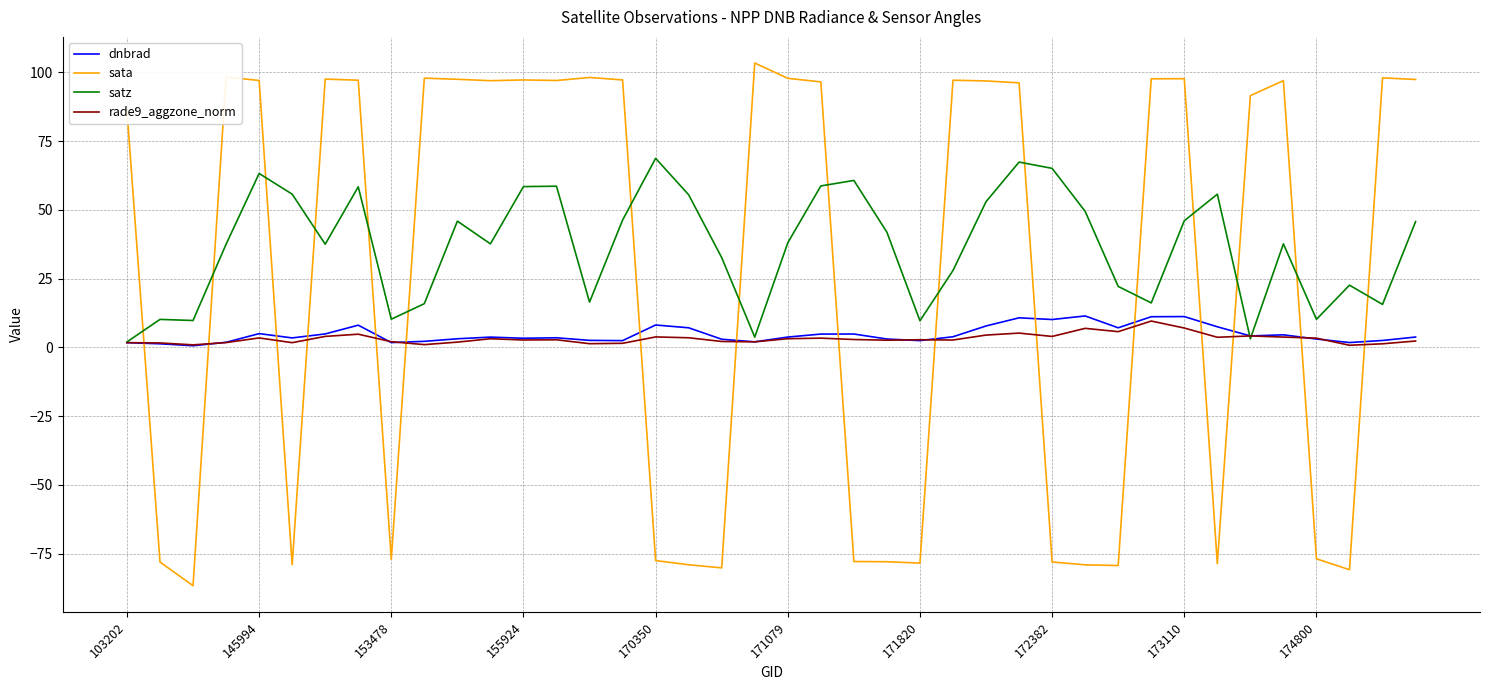

List the series in order of their peak value, lowest first.

rade9_aggzone_norm, dnbrad, satz, sata